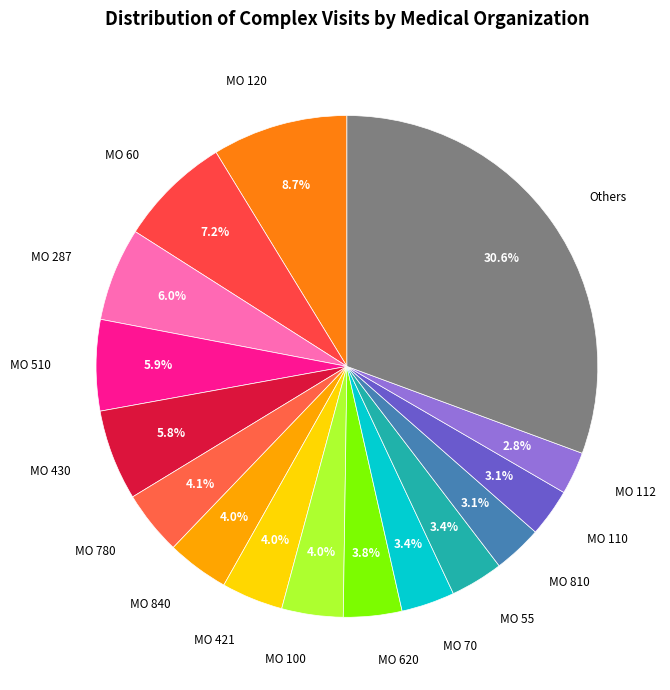

How many segments does this pie chart have?

16